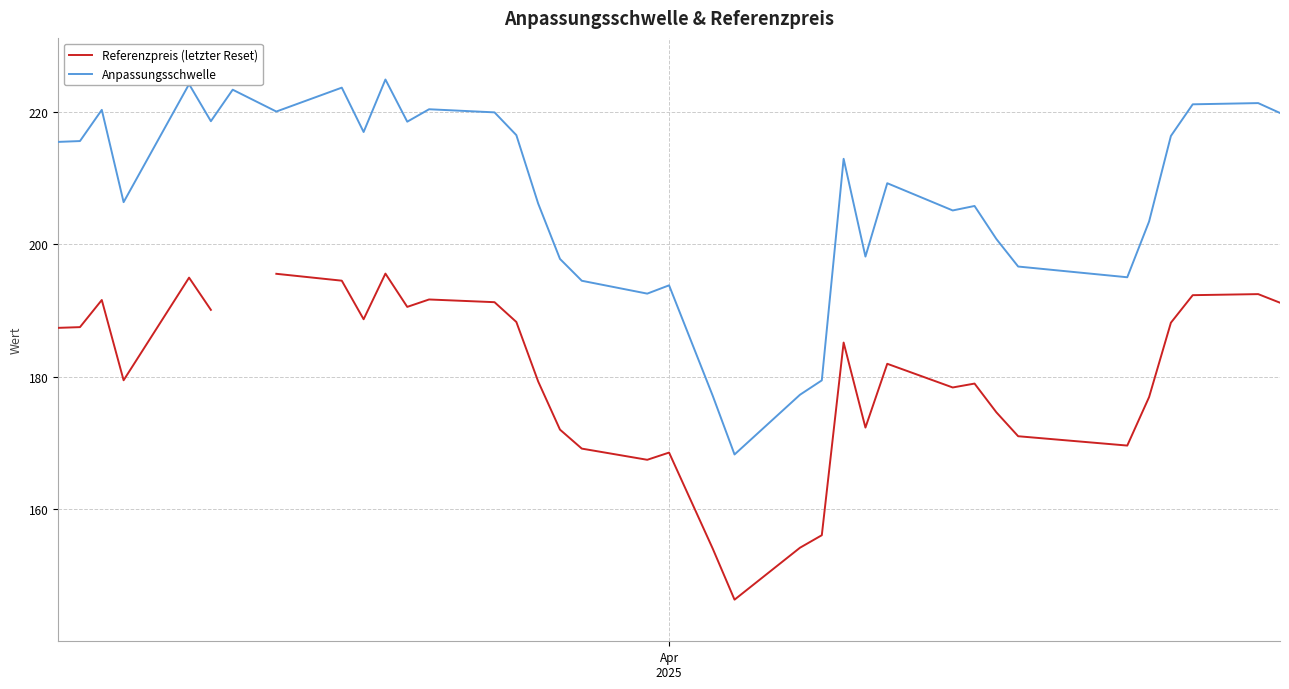

How many categories are shown in the chart?

37